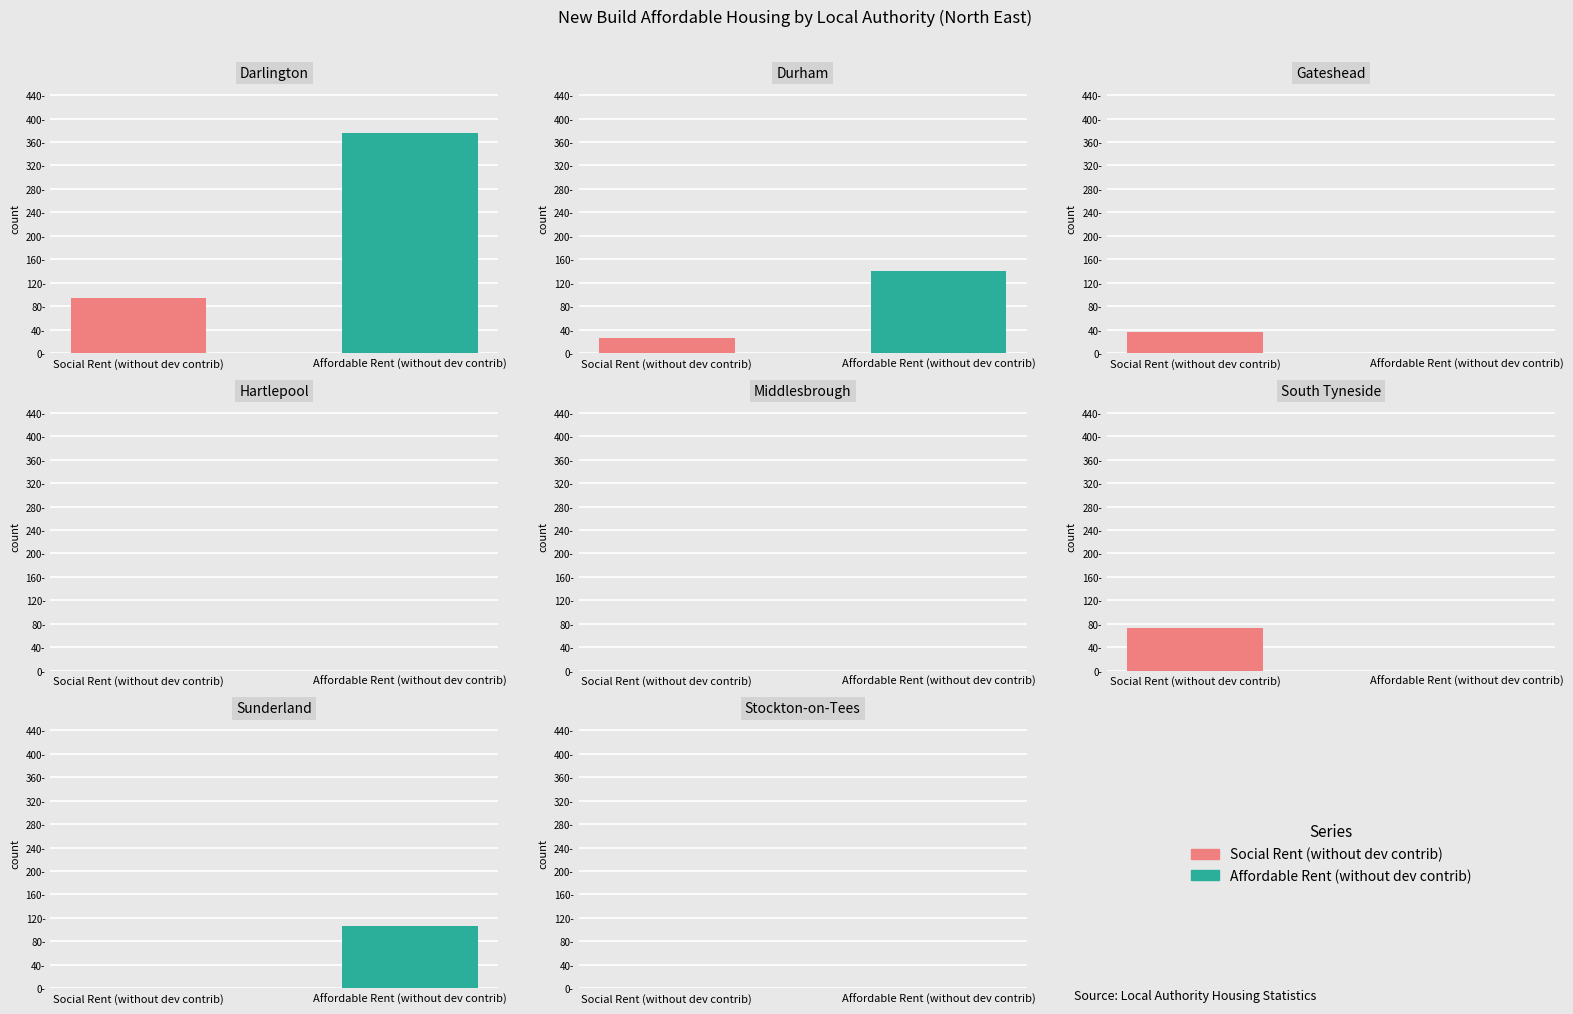

Reading left to right, what are all the values shown in this chart?

Social Rent (without dev contrib): Darlington=93	Durham=26	Gateshead=36	Hartlepool=0	Middlesbrough=0	South Tyneside=73	Sunderland=0	Stockton-on-Tees=0
Affordable Rent (without dev contrib): Darlington=376	Durham=140	Gateshead=0	Hartlepool=0	Middlesbrough=0	South Tyneside=0	Sunderland=106	Stockton-on-Tees=0